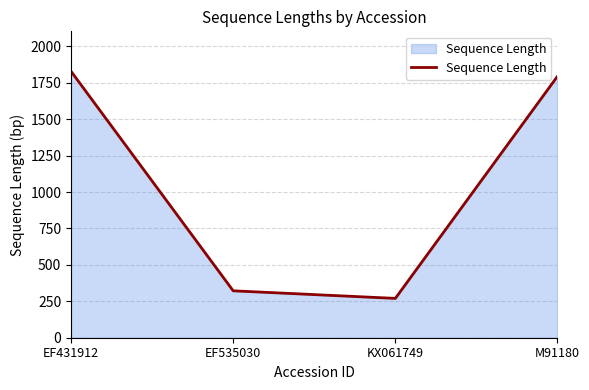

What is the difference between the second highest and second lowest values?

1473